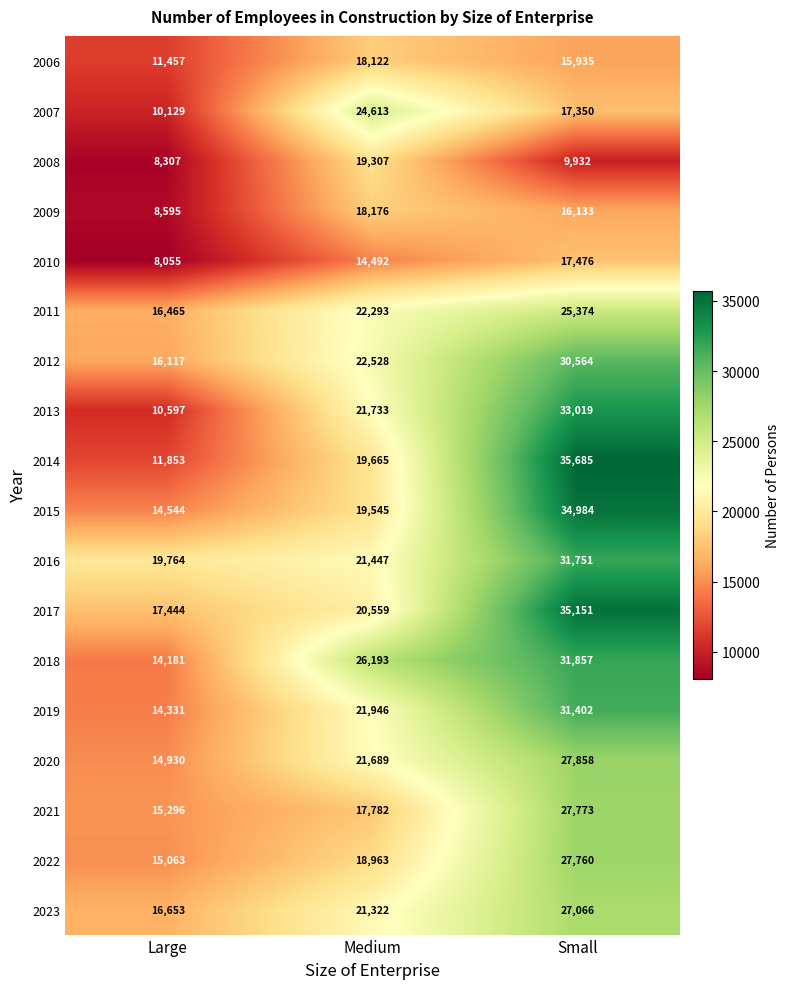

What is the difference between the highest and lowest values at Medium?

11701